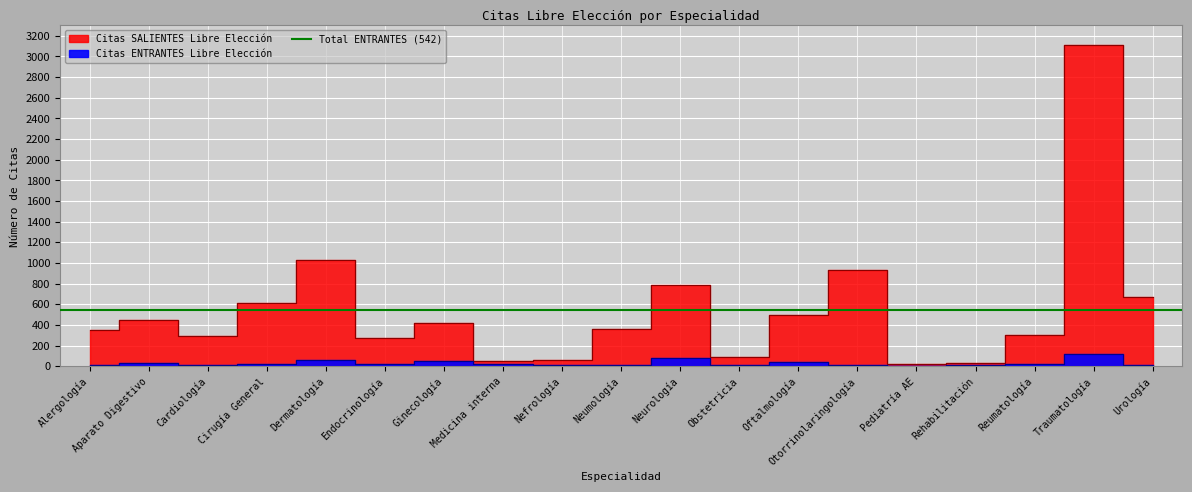

Reading left to right, what are all the values shown in this chart?

Citas SALIENTES Libre Elección: Alergología=348	Aparato Digestivo=443	Cardiología=295	Cirugía General=608	Dermatología=1030	Endocrinología=273	Ginecología=417	Medicina interna=47	Nefrología=59	Neumología=359	Neurología=783	Obstetricia=89	Oftalmología=493	Otorrinolaringología=929	Pediatría AE=23	Rehabilitación=34	Reumatología=300	Traumatología=3112	Urología=674
Citas ENTRANTES Libre Elección: Alergología=14	Aparato Digestivo=31	Cardiología=7	Cirugía General=17	Dermatología=63	Endocrinología=17	Ginecología=49	Medicina interna=20	Nefrología=8	Neumología=16	Neurología=78	Obstetricia=12	Oftalmología=37	Otorrinolaringología=16	Pediatría AE=0	Rehabilitación=8	Reumatología=18	Traumatología=117	Urología=14